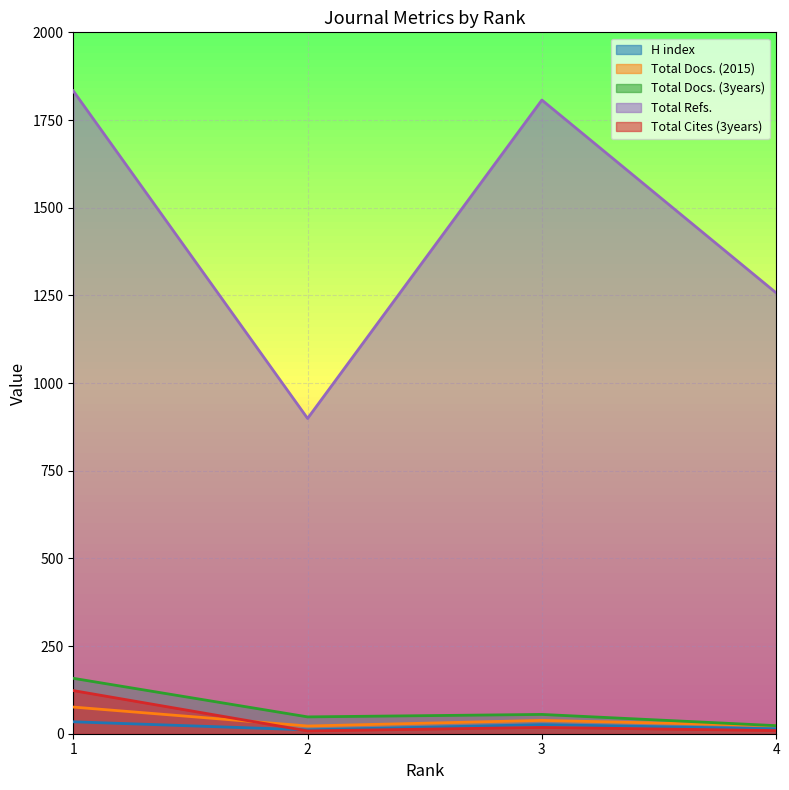

What is the total value across all series at 3?

1944